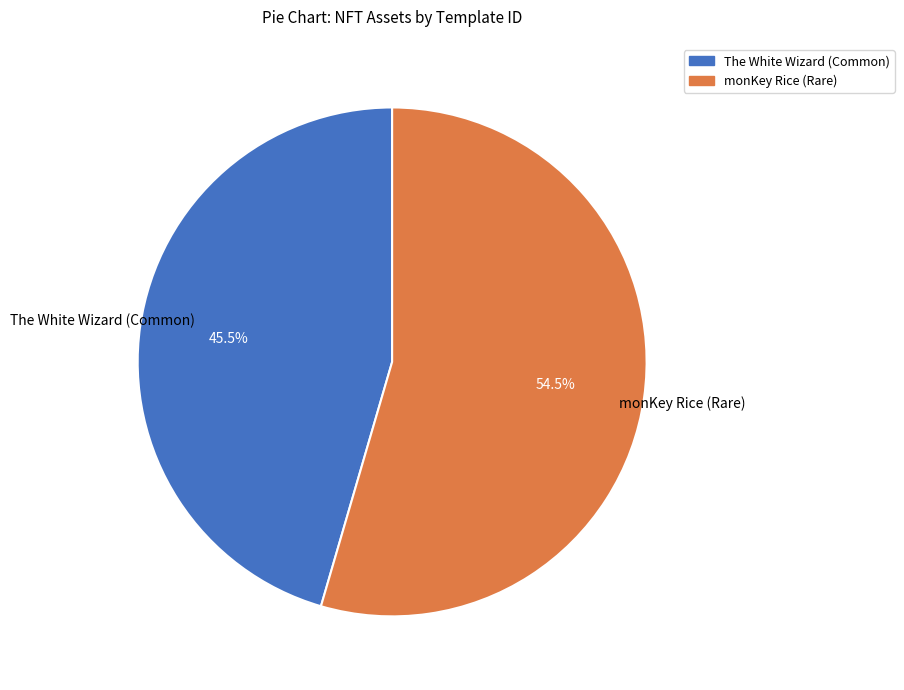

What portion of the pie excludes monKey Rice (Rare)?

45.5%